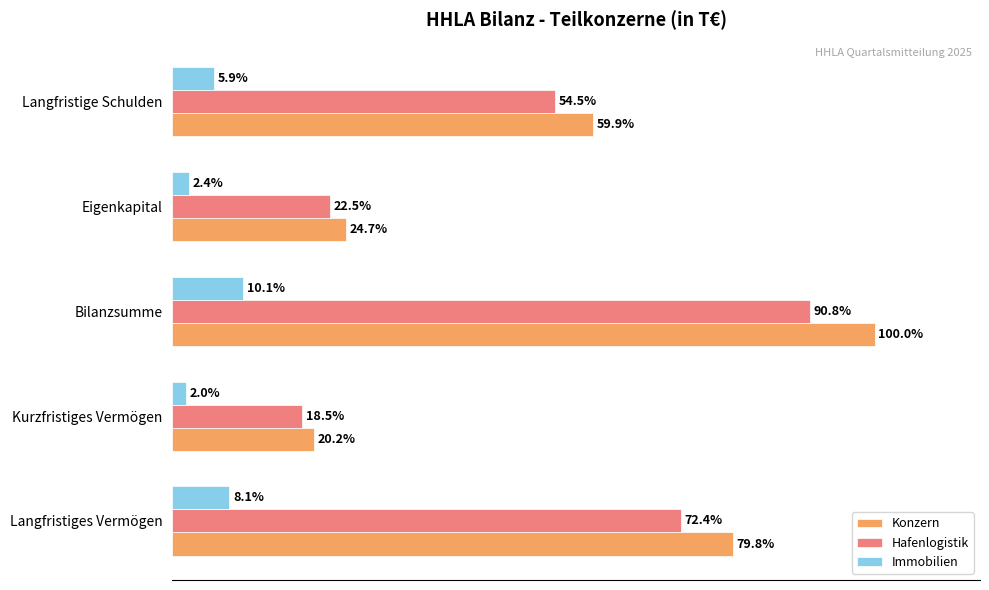

List the series in order of their peak value, highest first.

Konzern, Hafenlogistik, Immobilien